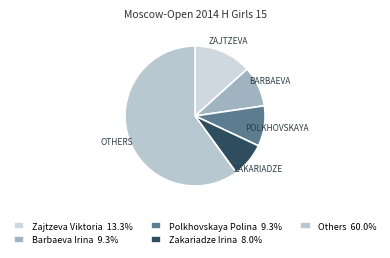

Count the number of slices in the pie.

5